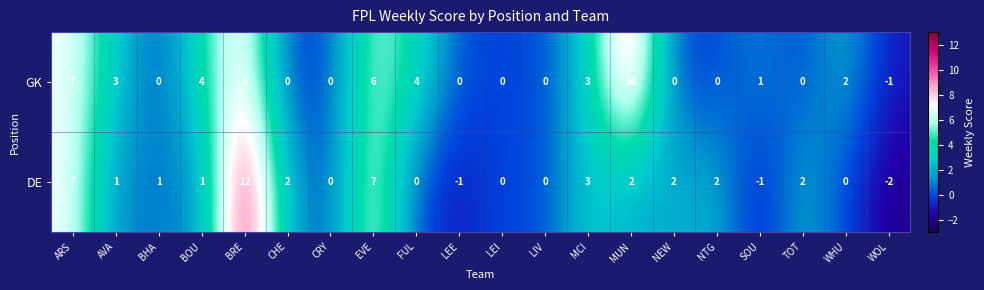

At which label does DE reach its minimum?

WOL